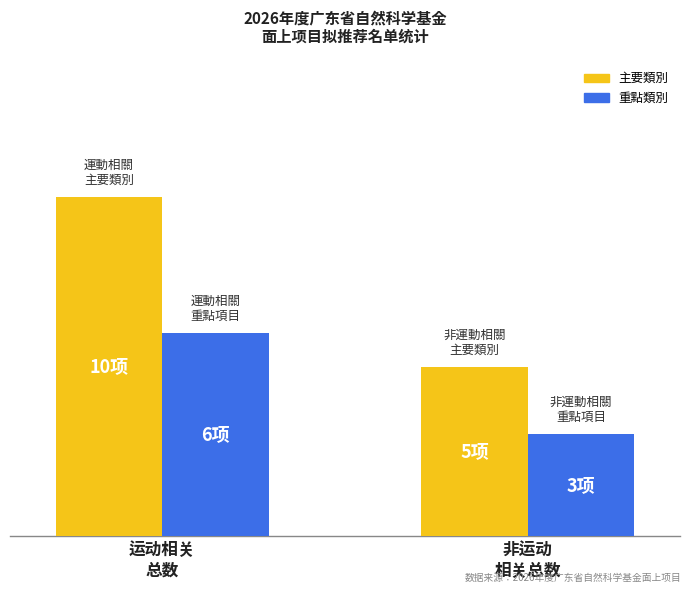

How many distinct data groups are displayed?

2